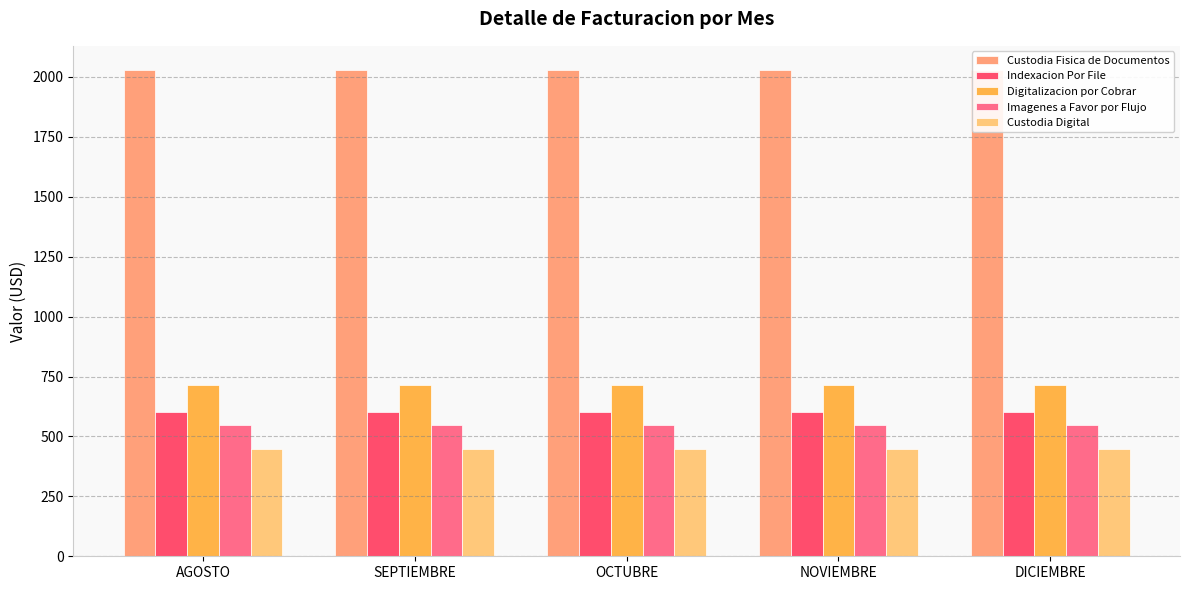

Between AGOSTO and DICIEMBRE, which series saw the biggest shift?

Custodia Fisica de Documentos